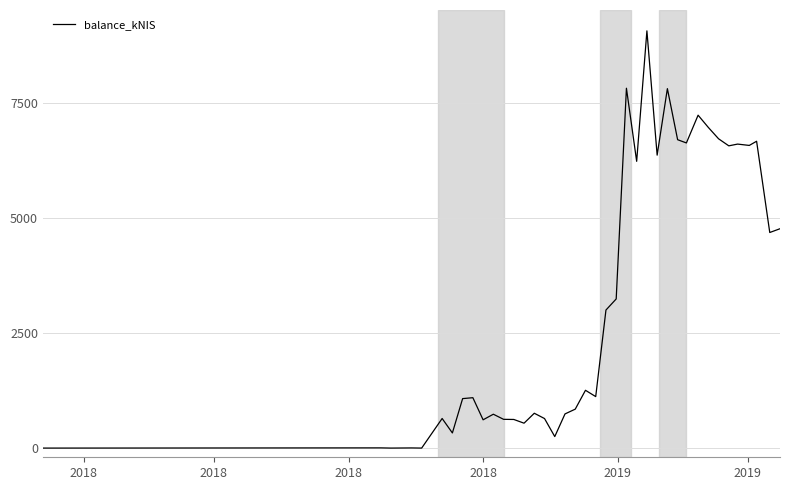

What is the difference between the maximum and minimum values?

9072.0